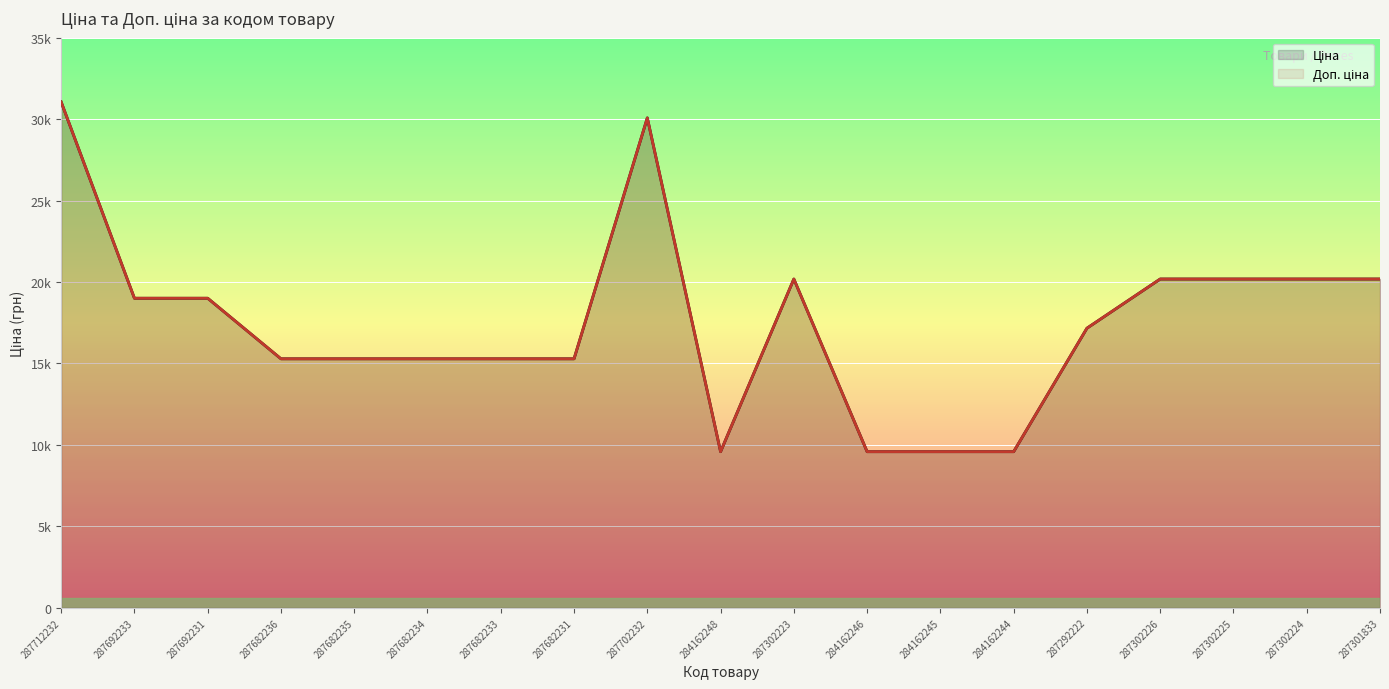

Is it true that Доп. ціна equals 36033.6 at 287302225?

False